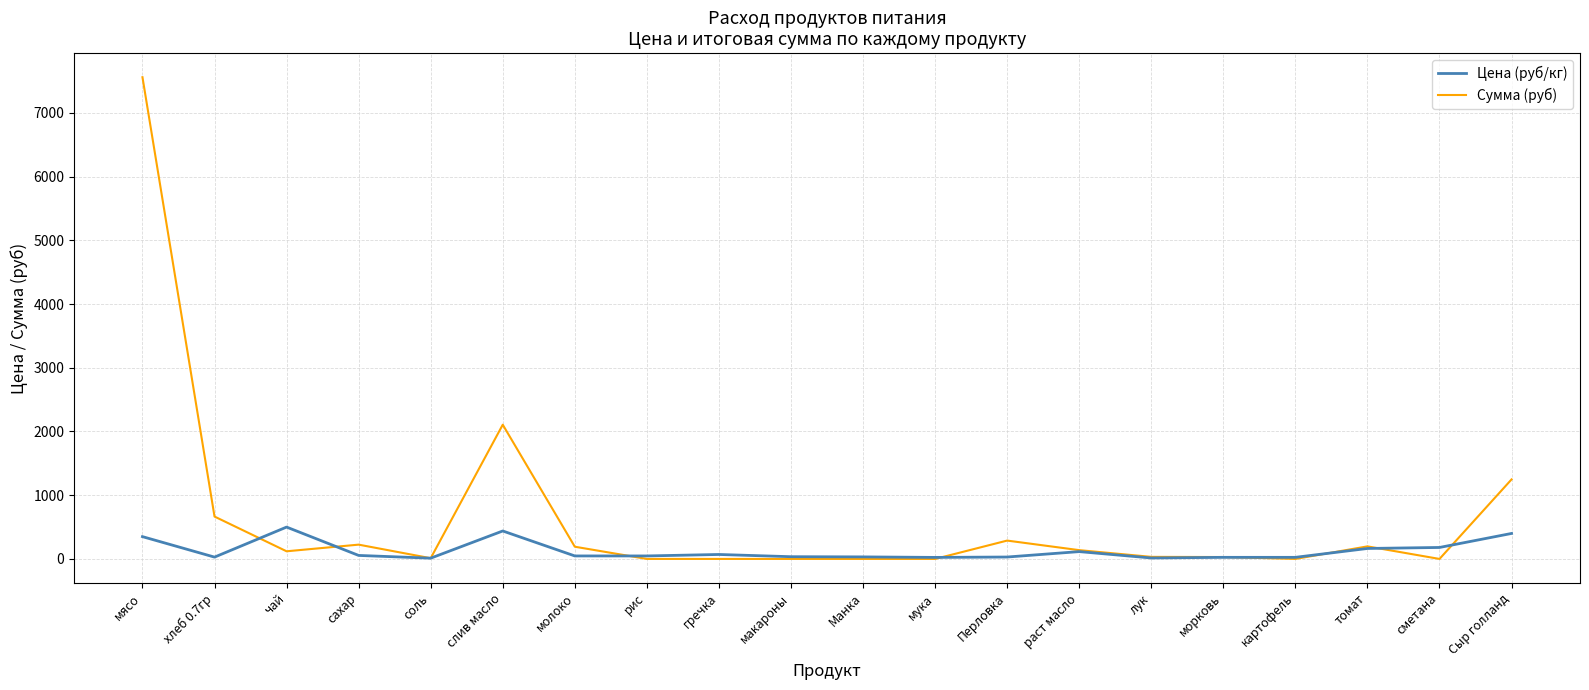

After their last crossing, which series has the higher values: Сумма (руб) or Цена (руб/кг)?

Сумма (руб)